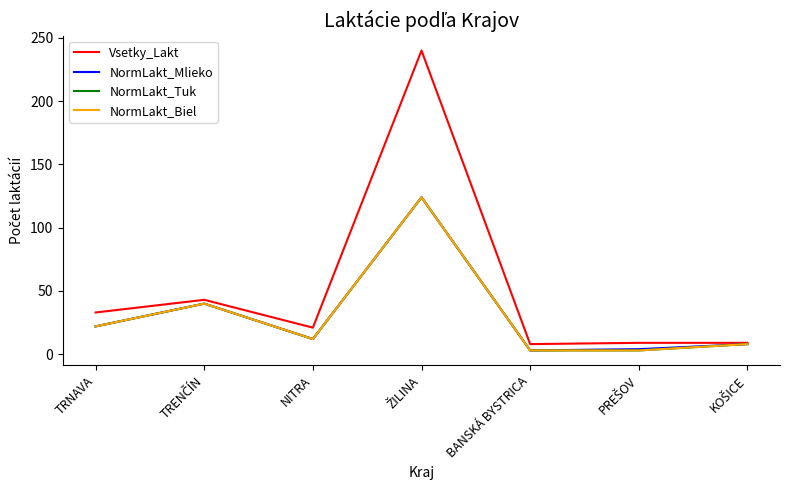

Does the chart display data point markers on the line(s)?

No